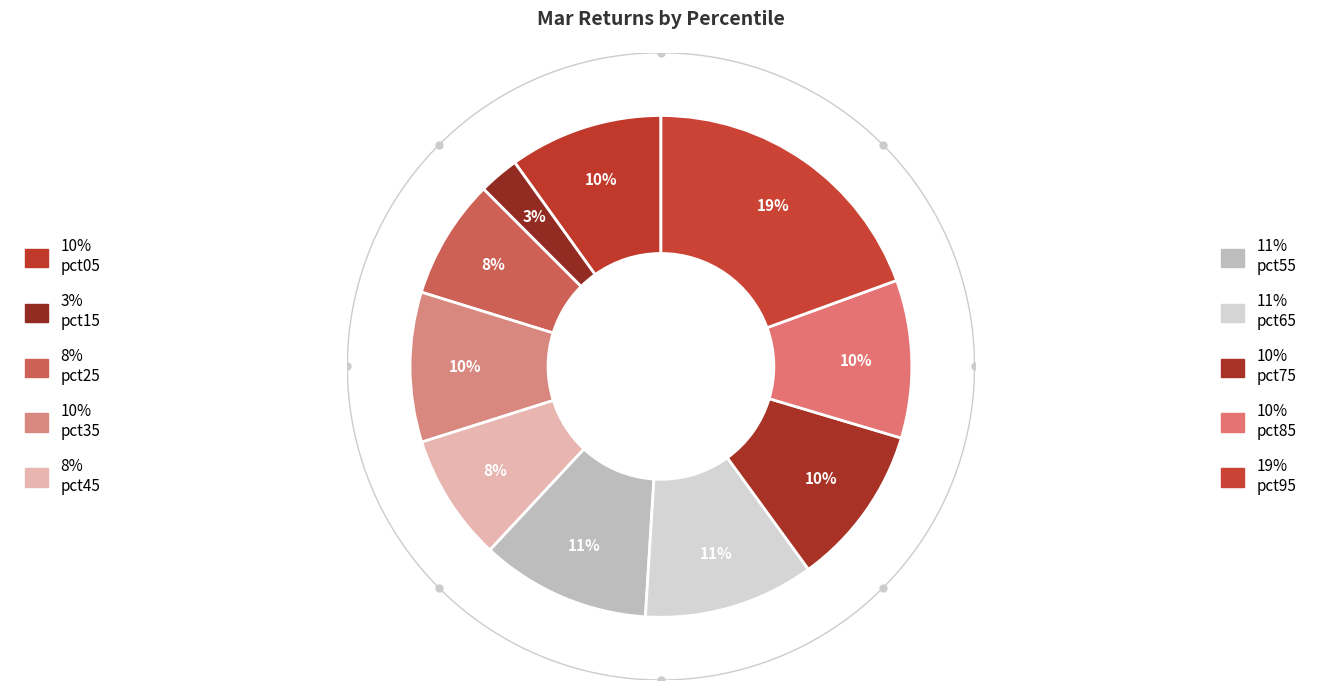

Count the number of slices in the pie.

10